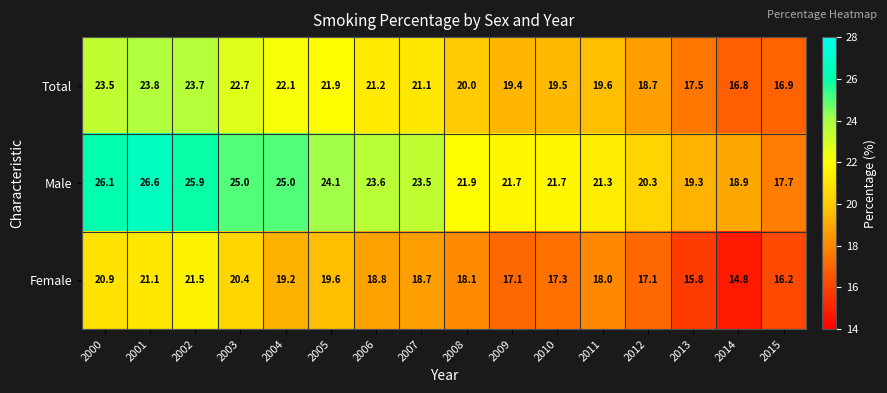

At which label does Female first exceed 18?

2000